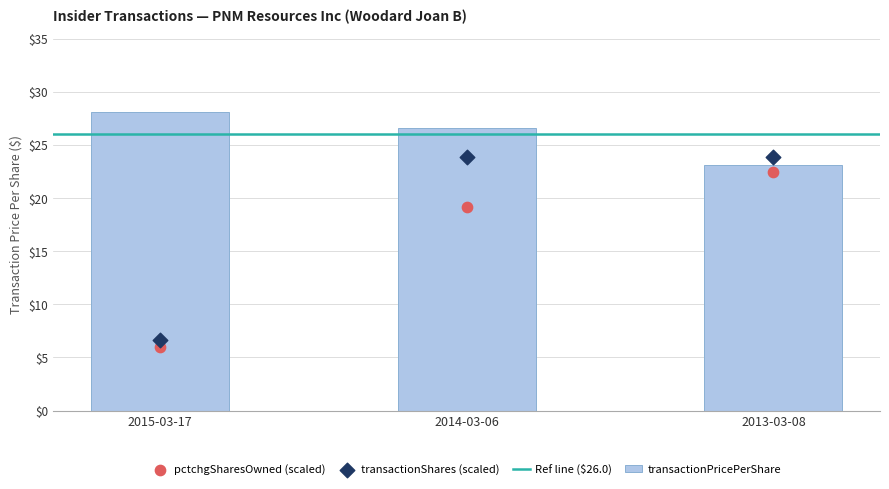

What is the minimum value for transactionPricePerShare?

23.1